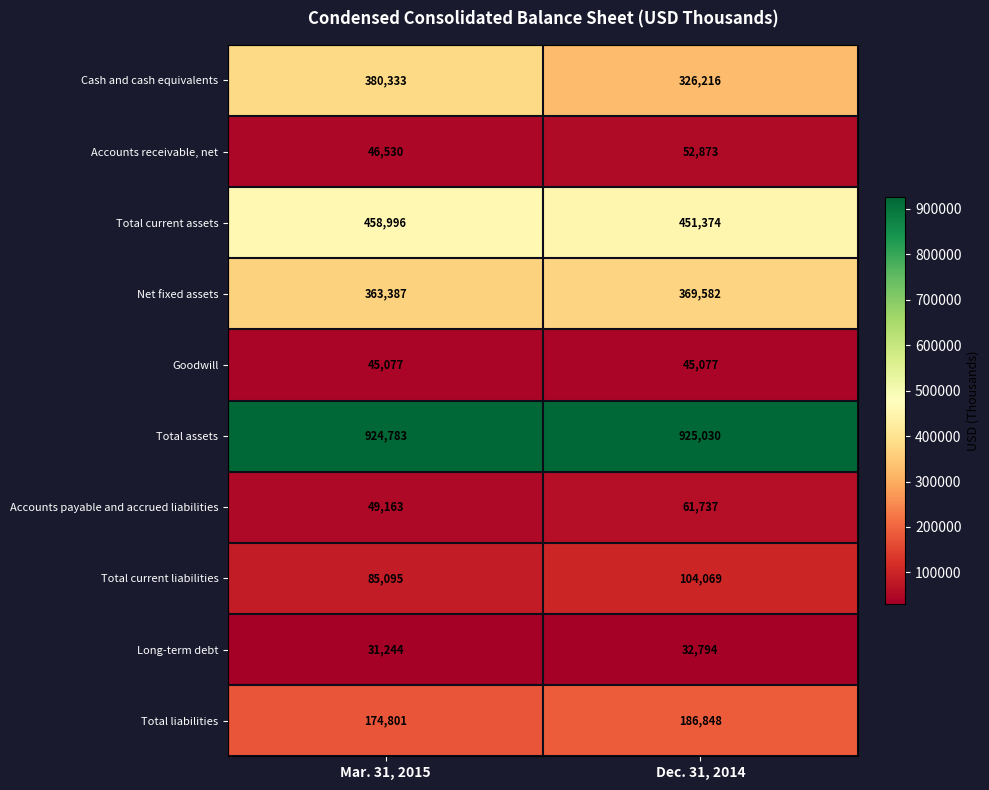

What is the difference between the Total current liabilities values at Mar. 31, 2015 and Dec. 31, 2014?

18974